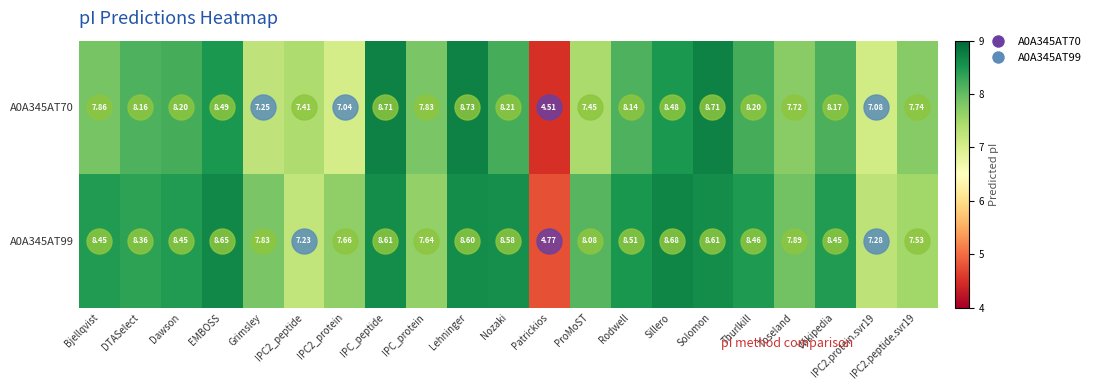

List the series in order of their overall mean, highest first.

A0A345AT99, A0A345AT70